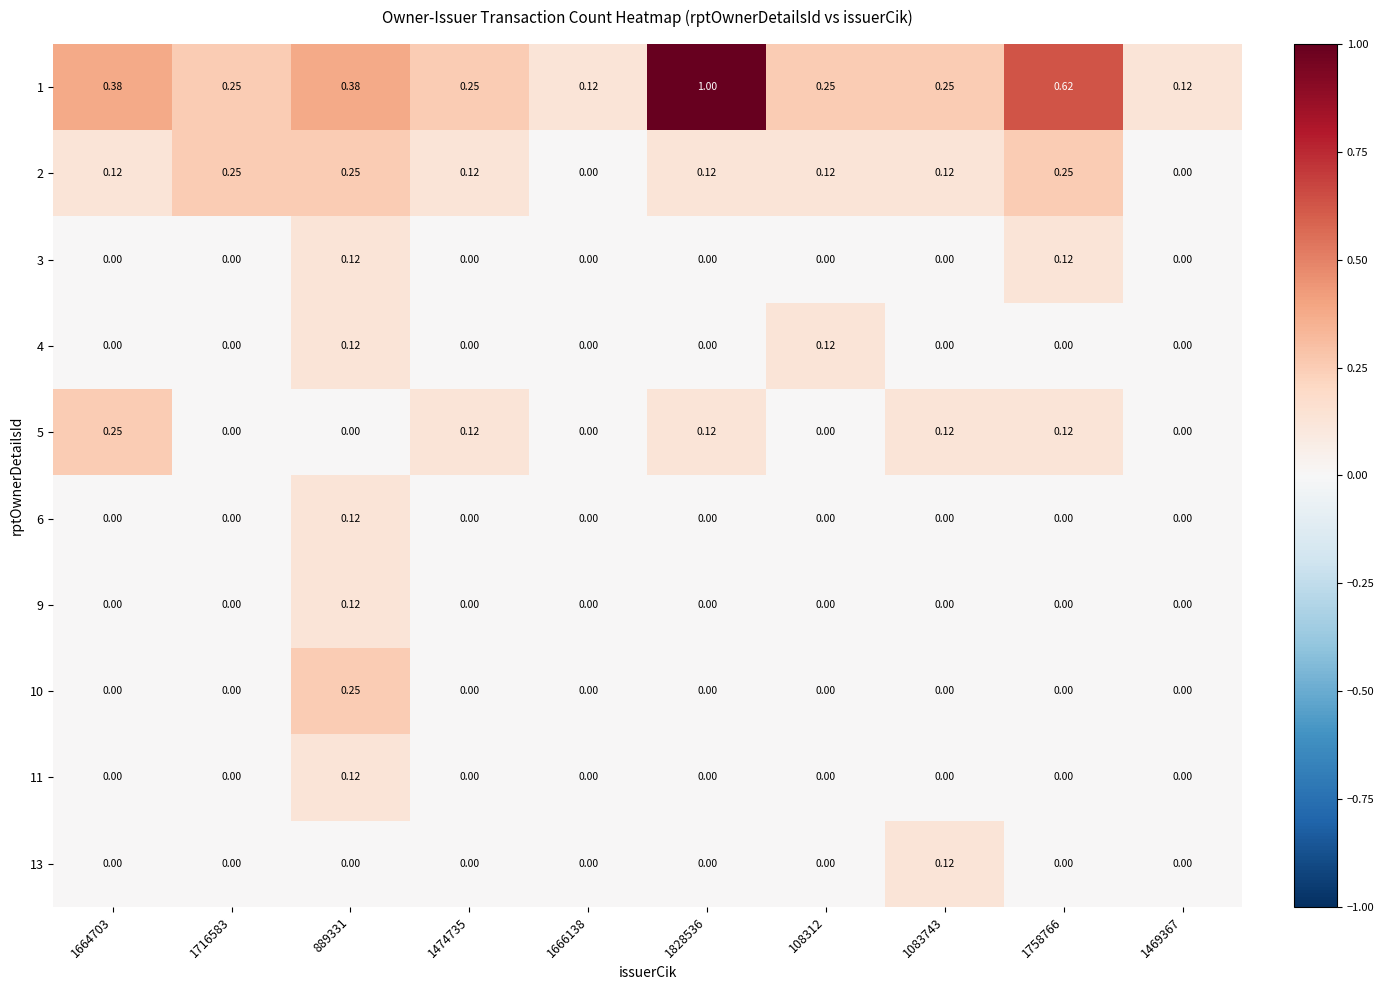

Which series has the largest range (max minus min)?

1